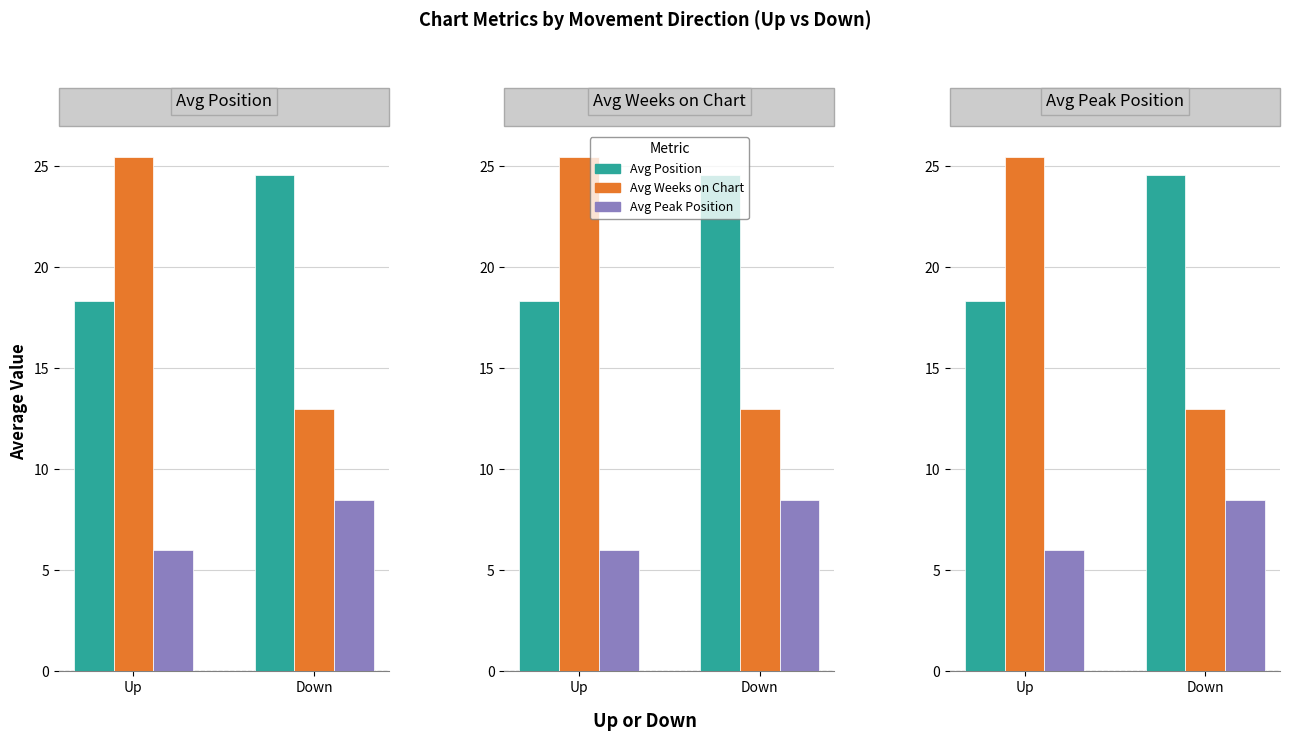

Reading left to right, list all the values displayed in this chart.

Avg Position: Up=18.3	Down=24.6
Avg Weeks on Chart: Up=25.5	Down=13.0
Avg Peak Position: Up=6.0	Down=8.5